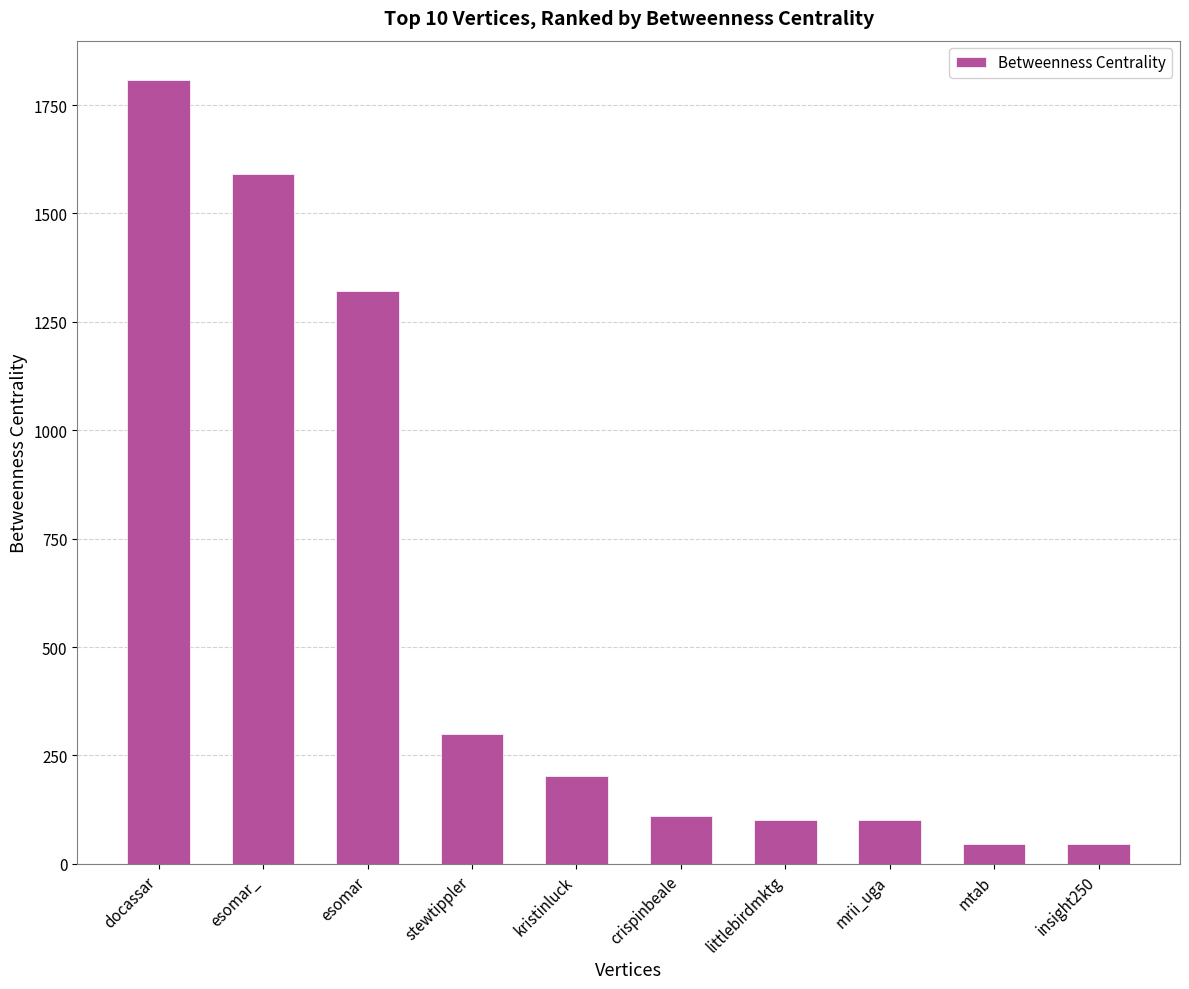

Where is the data nearest to the value 927?

esomar